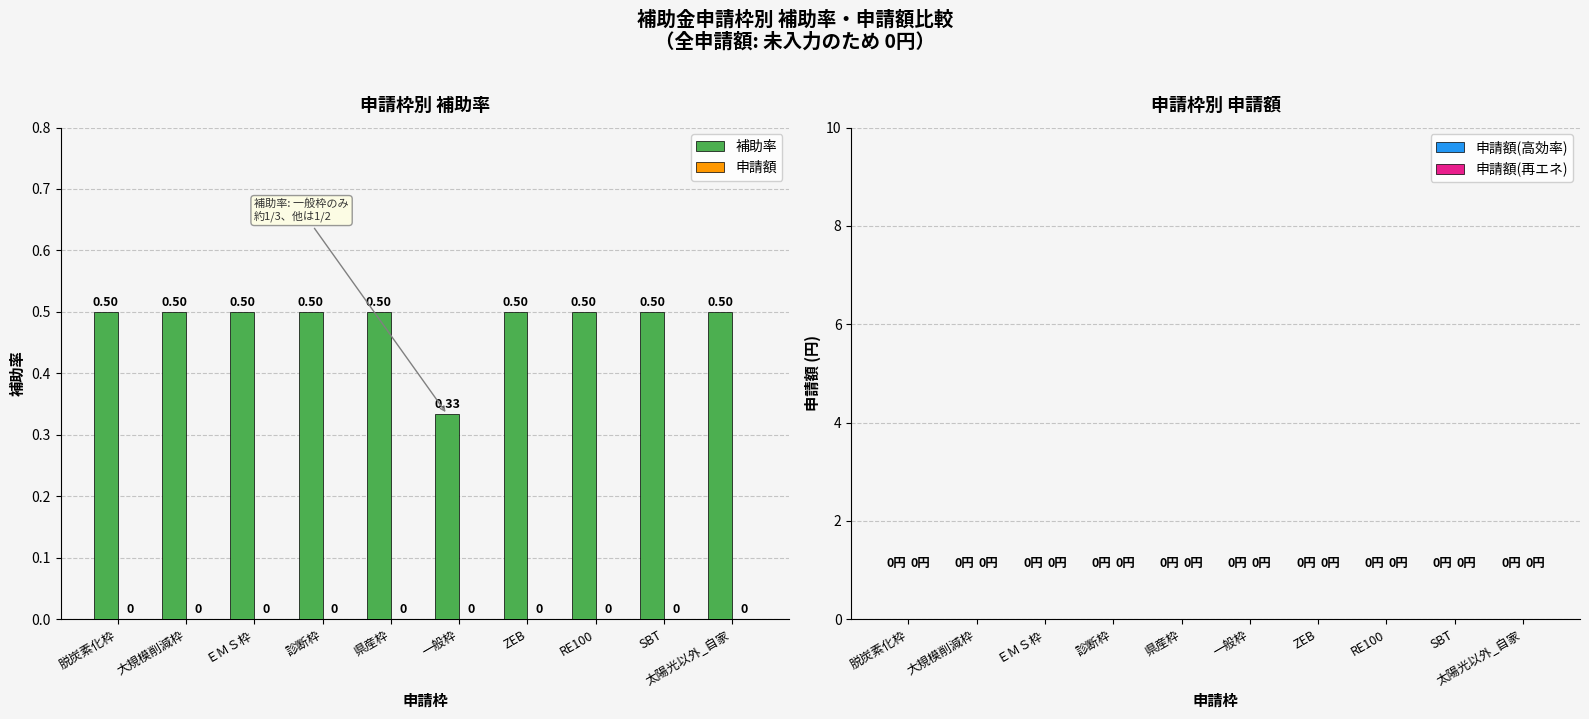

Which category has the lowest value across all series?

一般枠